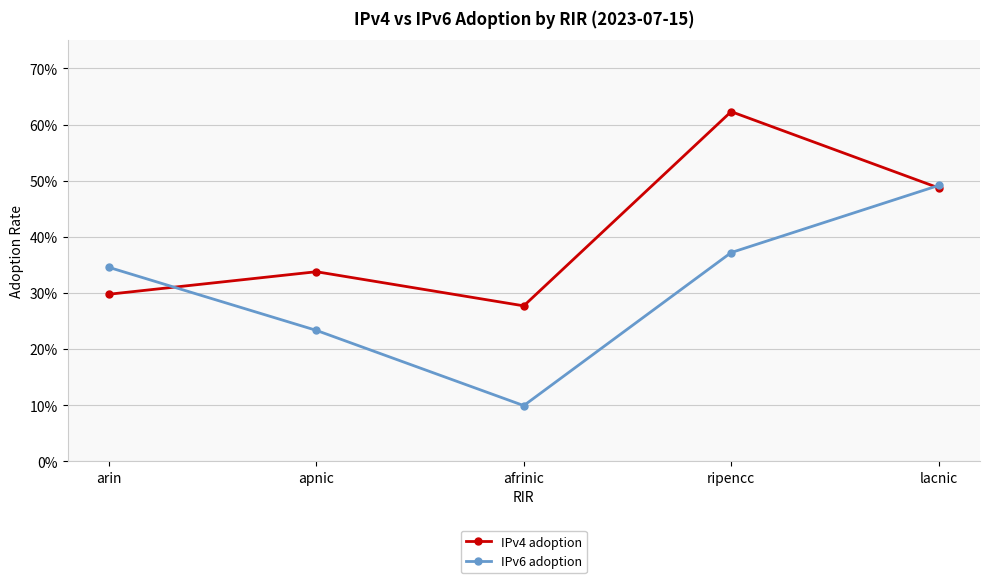

Does the chart have visible grid lines?

Yes